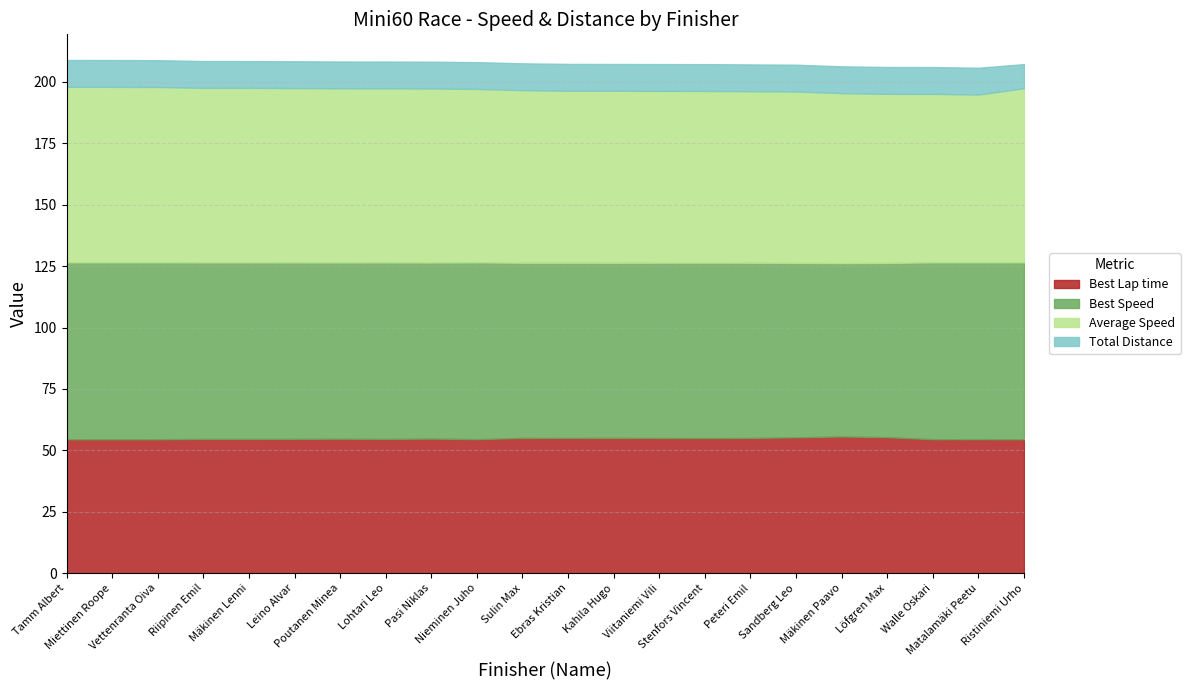

What is the sum of all Best Speed values?

1575.7